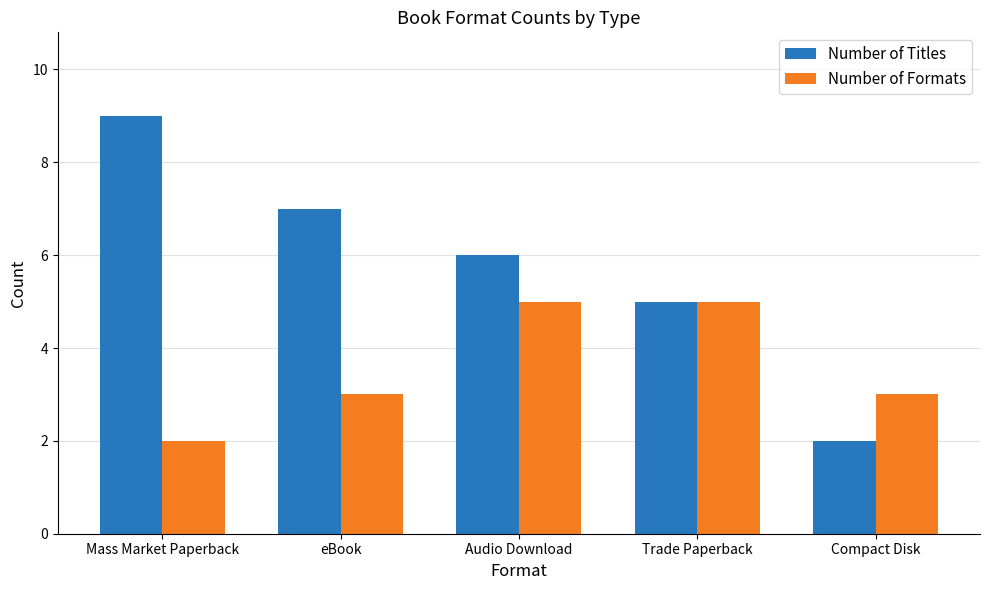

What is the average value of the Number of Formats series?

4